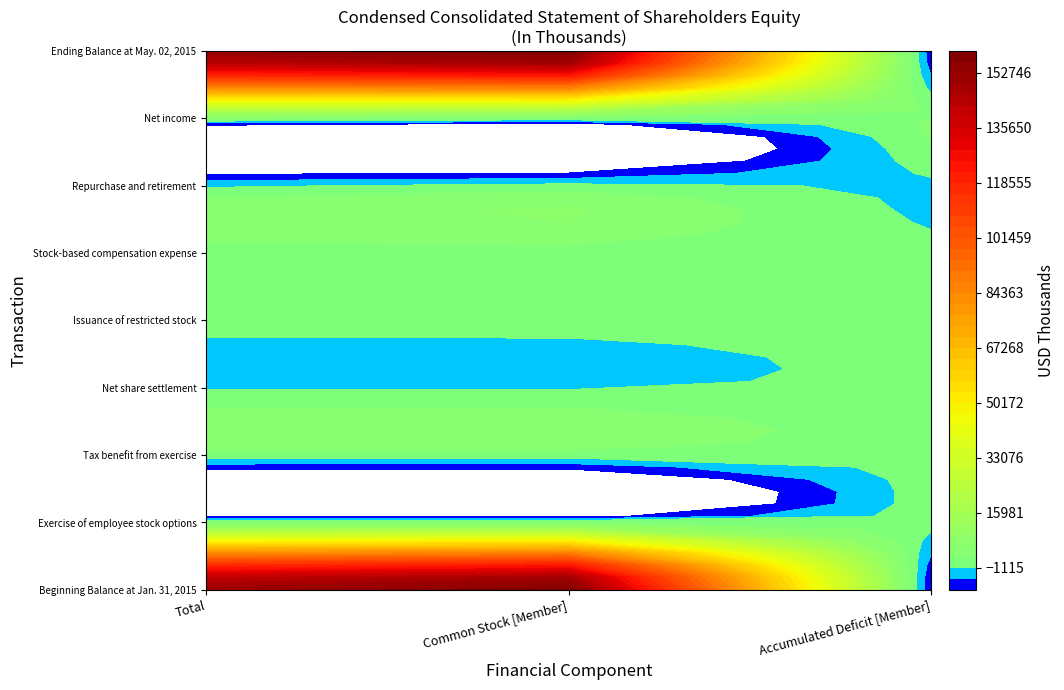

Reading right to left, list all the values displayed in this chart.

Beginning Balance at Jan. 31, 2015: 2=-7953	1=159015	0=151062
Exercise of employee stock options: 2=0	1=74	0=74
Tax benefit from exercise: 2=0	1=815	0=815
Net share settlement: 2=0	1=-1556	0=-1556
Issuance of restricted stock: 2=0	1=0	0=0
Stock-based compensation expense: 2=0	1=1236	0=1236
Repurchase and retirement: 2=-1743	1=0	0=-1743
Net income: 2=2529	1=0	0=2529
Ending Balance at May. 02, 2015: 2=-7167	1=159584	0=152417